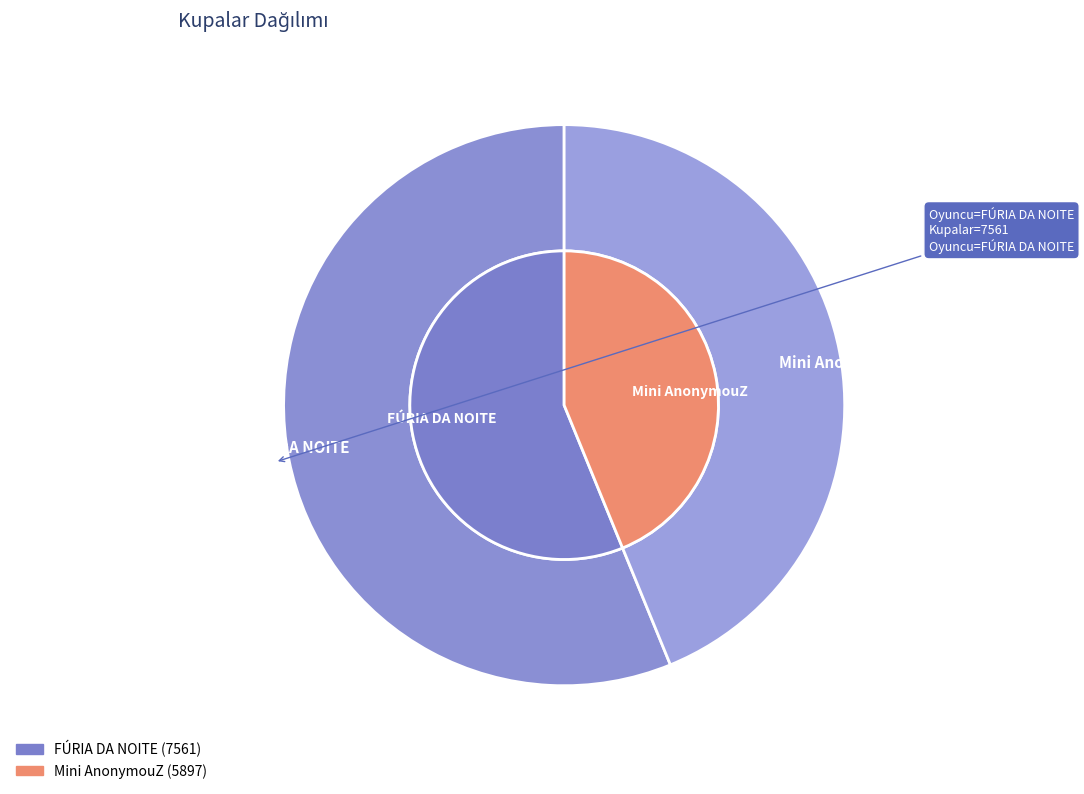

Count the number of slices in the pie.

2